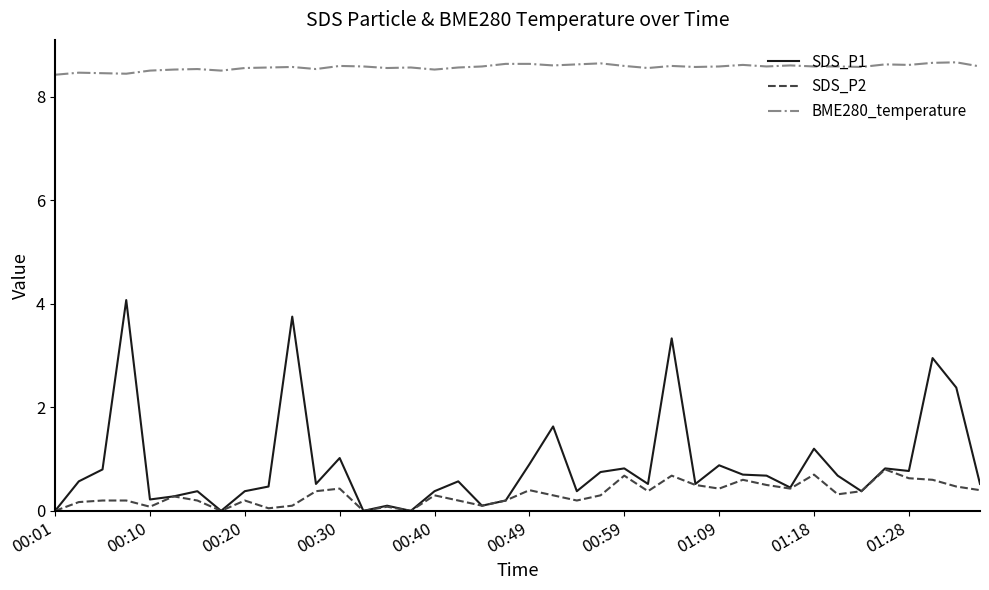

Which series has the largest range (max minus min)?

SDS_P1